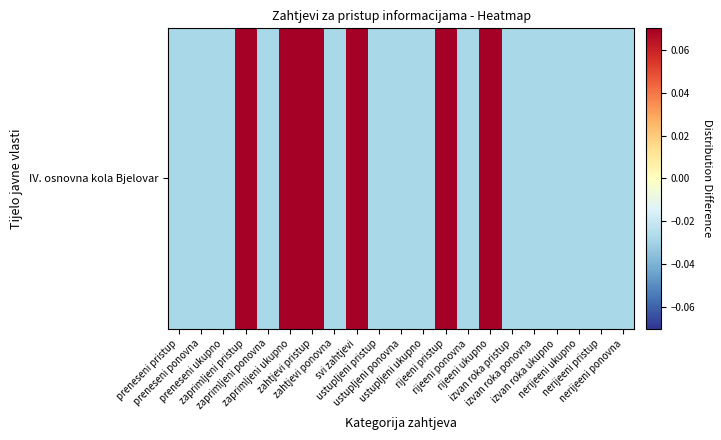

What is the difference between the second highest and second lowest values?

0.1